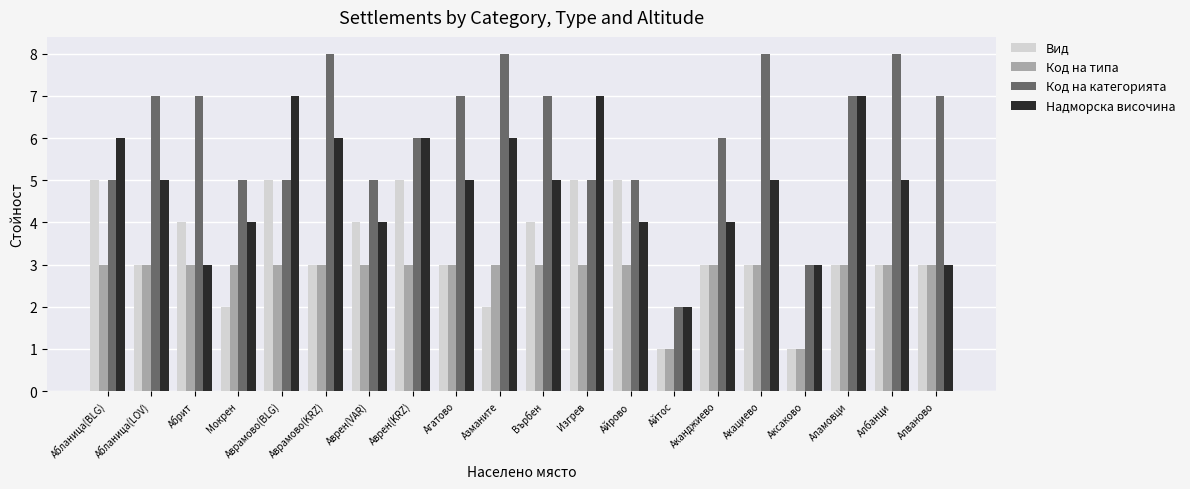

Which series has the widest spread of values?

Код на категорията